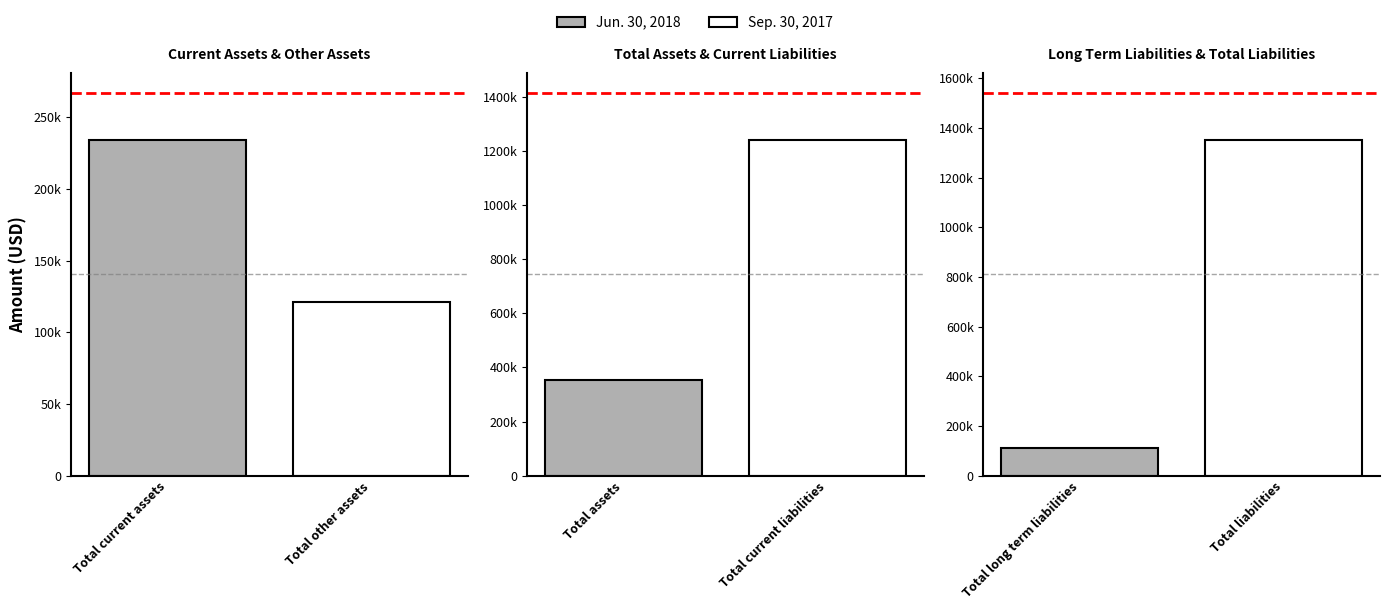

How many values in the Jun. 30, 2018 series are below 355163?

3